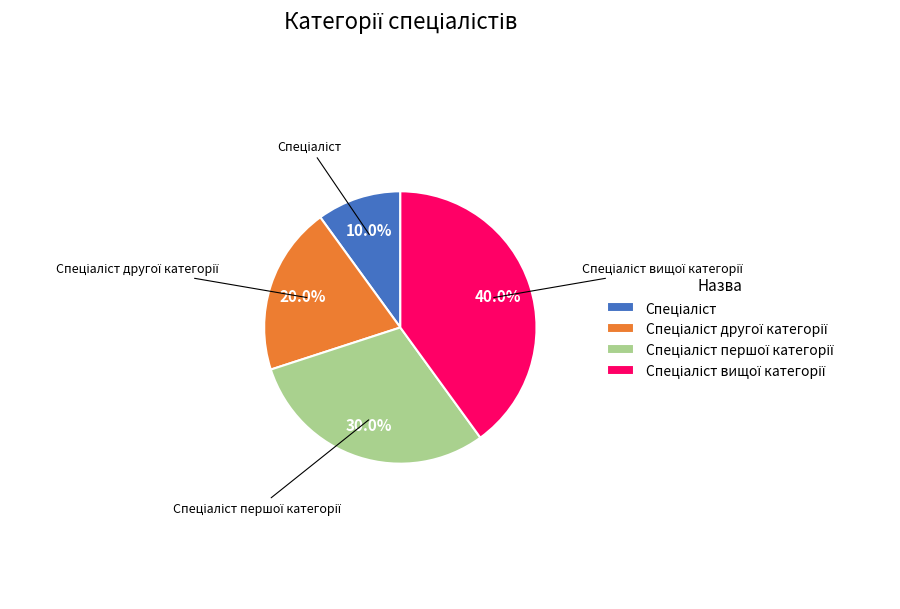

Does any single category account for the majority?

No